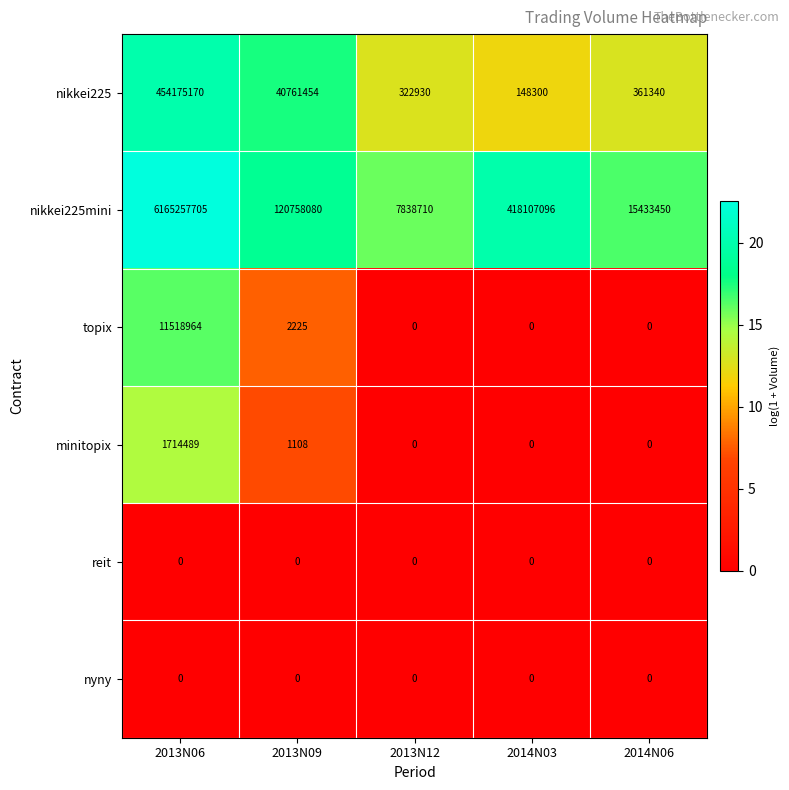

At which label is nikkei225mini closest to 3086548207?

2014N03